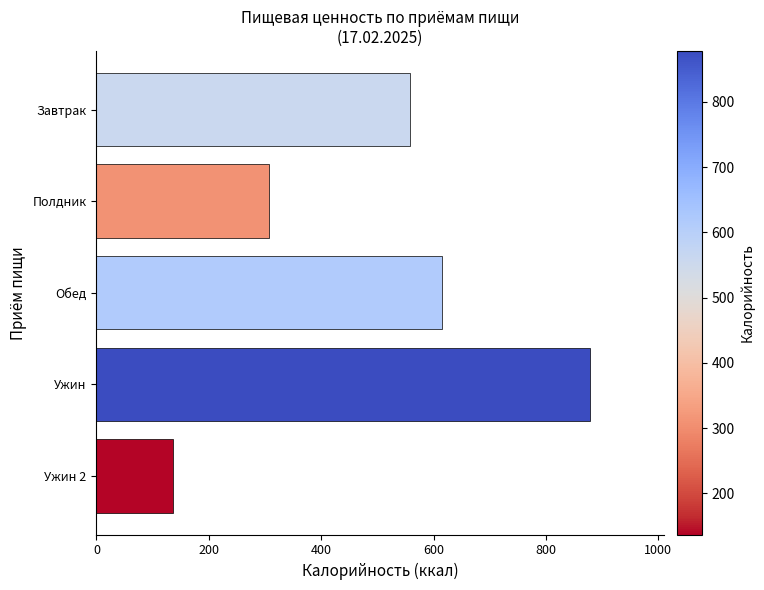

What is the sum of all values?

2496